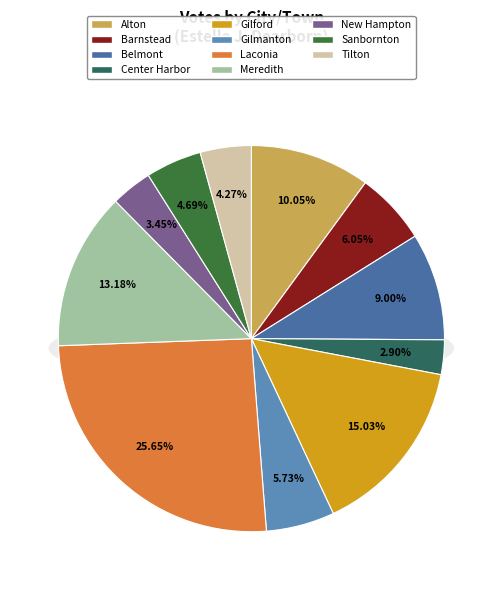

To the nearest percent, what is the average slice percentage?

9%